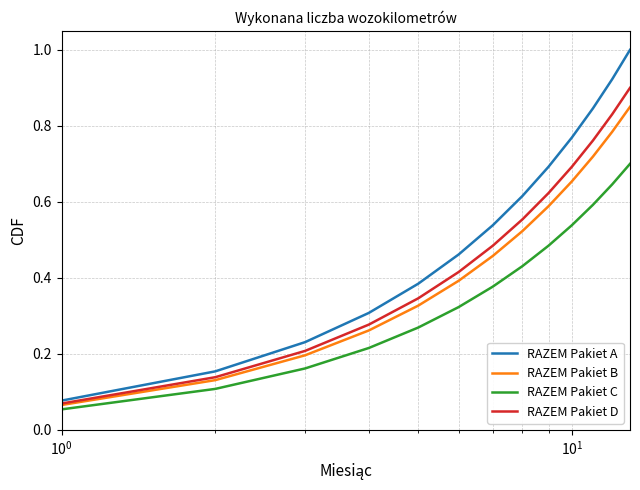

Rank the series by their average value, from highest to lowest.

RAZEM Pakiet A, RAZEM Pakiet D, RAZEM Pakiet B, RAZEM Pakiet C